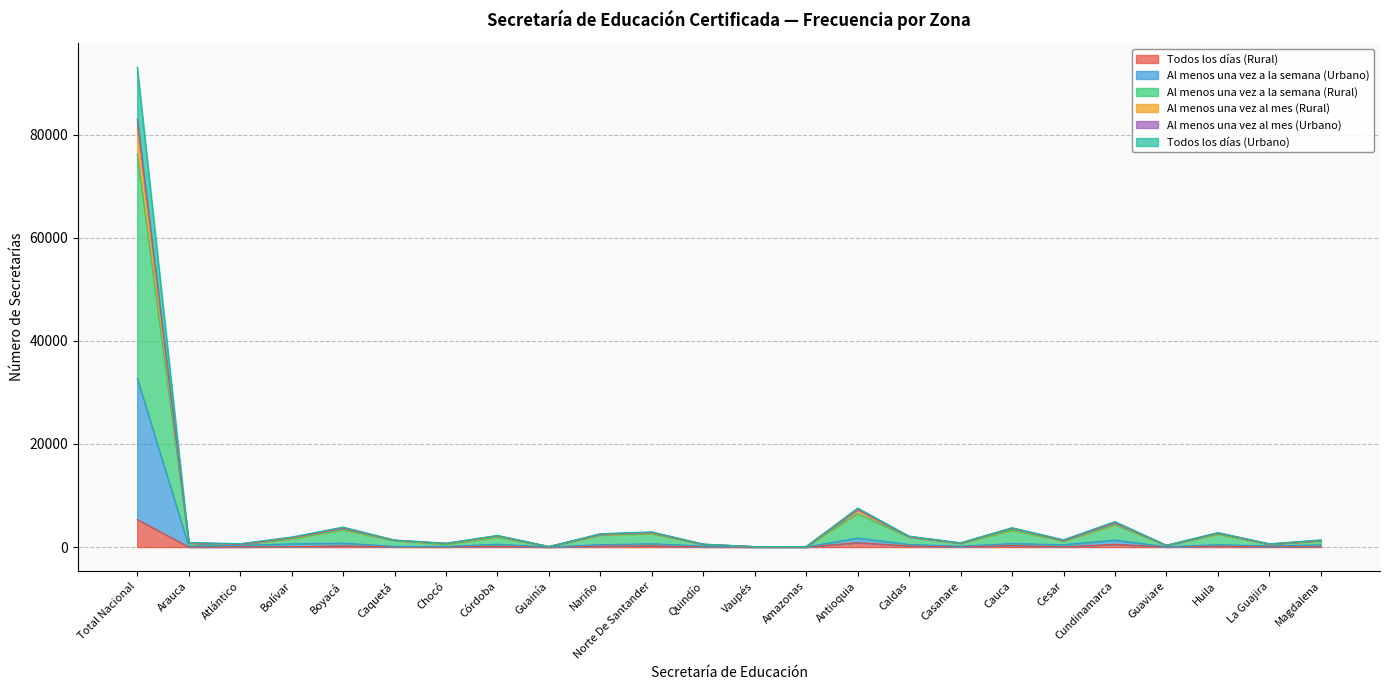

What is the difference between the Todos los días (Rural) values at Cauca and Quindío?

253